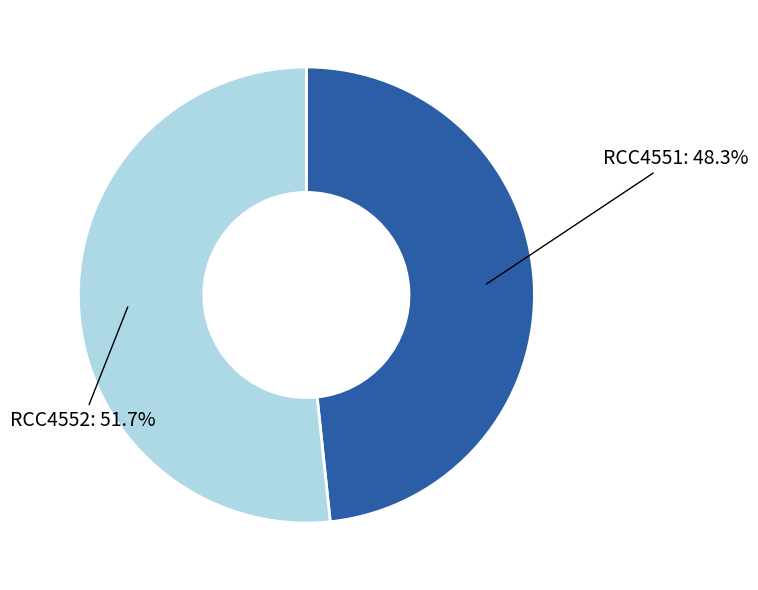

Is there any slice that represents more than half of the pie?

Yes